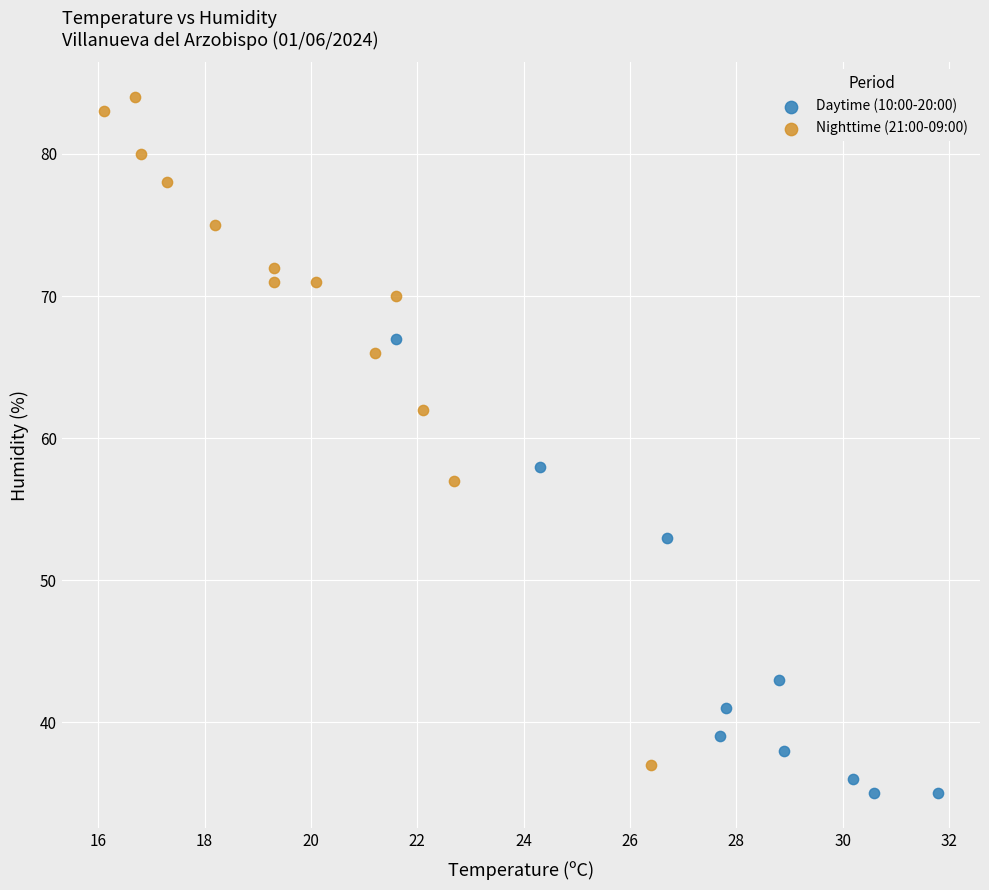

Which series contains the highest Y value?

Nighttime (21:00-09:00)